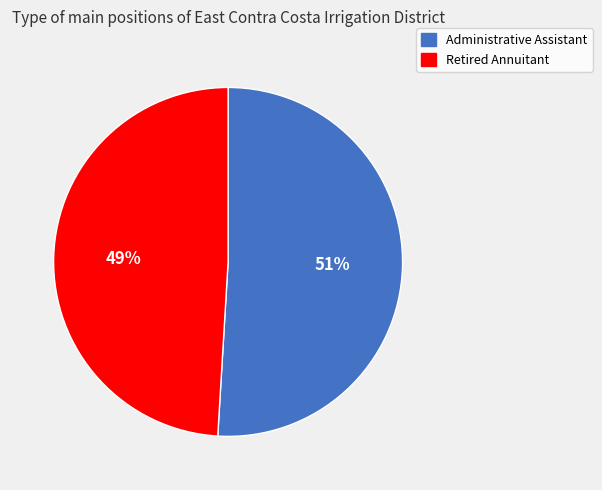

To the nearest percent, what portion does Administrative Assistant represent?

51%